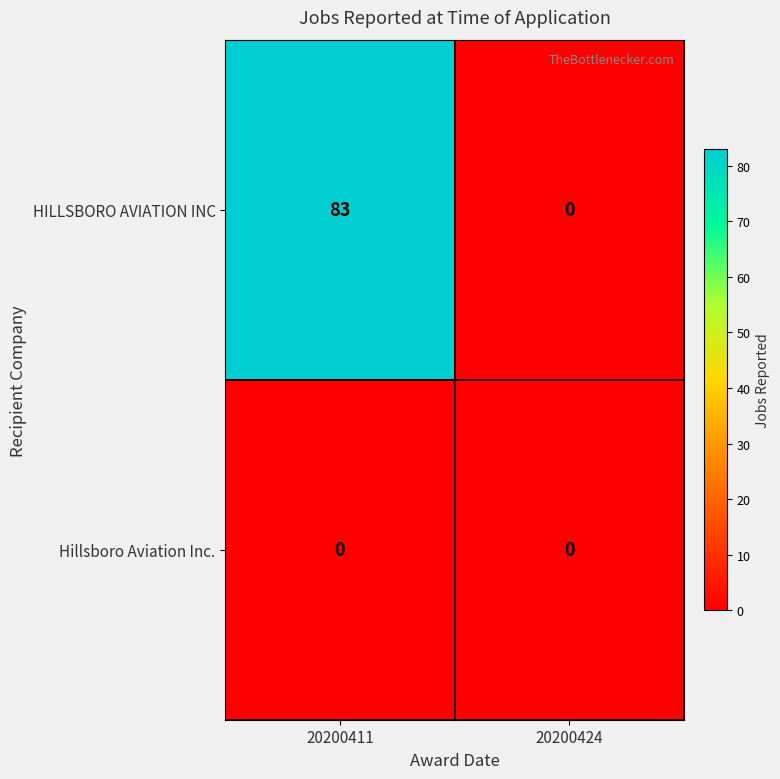

At which label is HILLSBORO AVIATION INC closest to 41?

20200424